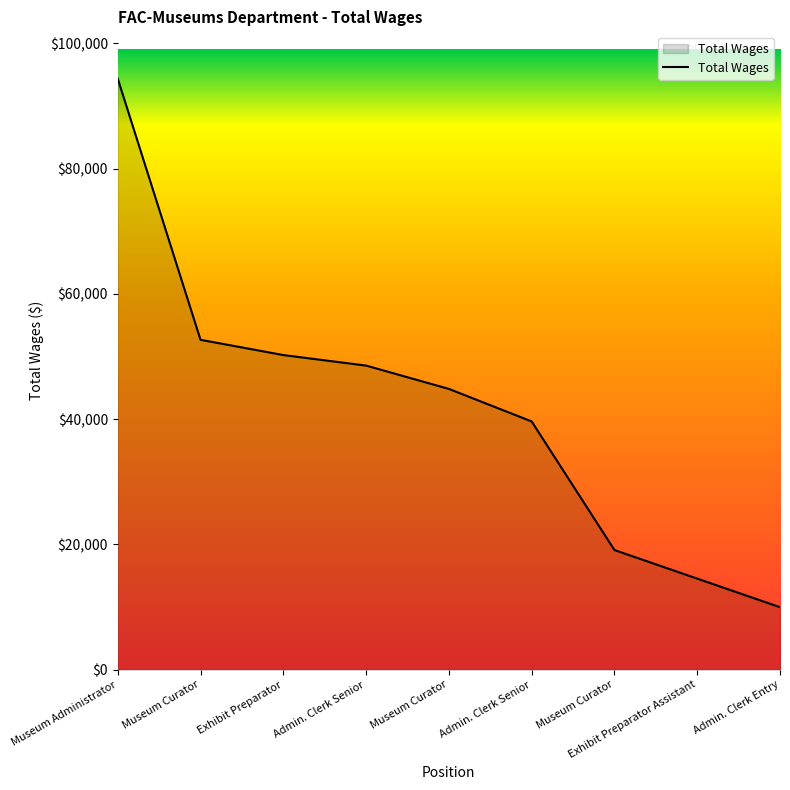

What is the label of the 5th point from the left?

Museum Curator